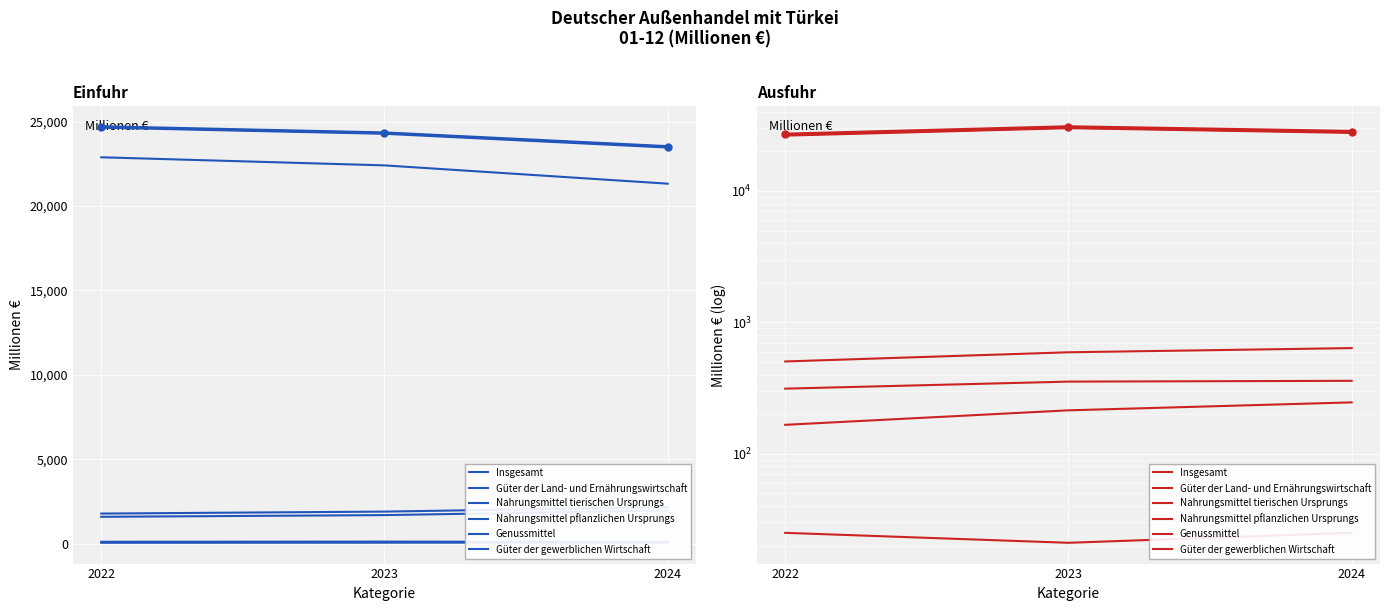

The Güter der gewerblichen Wirtschaft series shows 48954 at 2024. True or false?

False